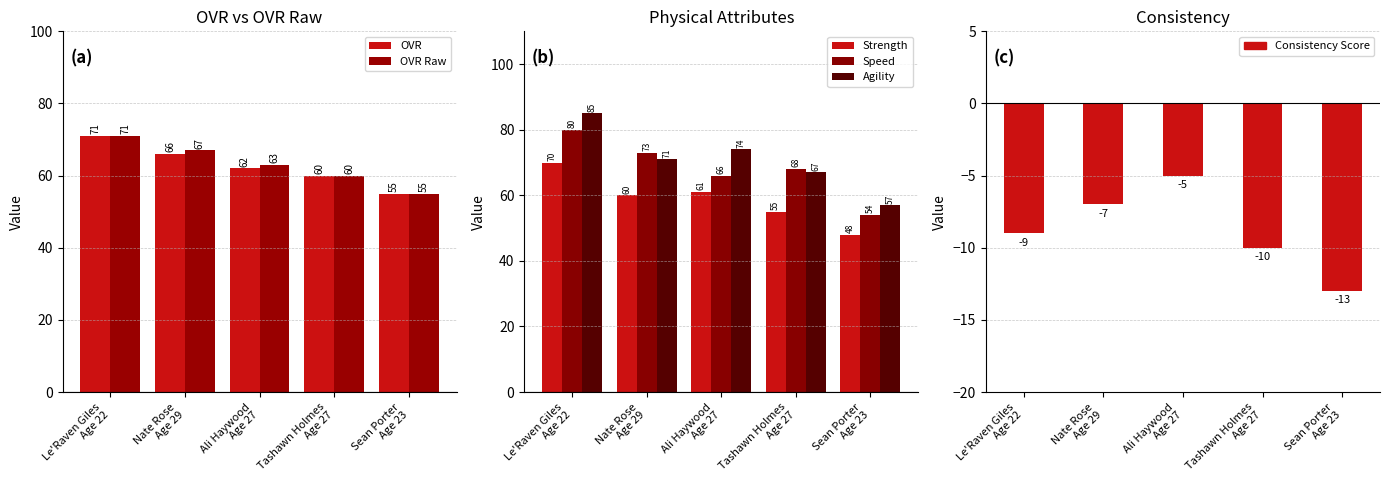

What is the difference between the Speed values at Nate Rose
Age 29 and Ali Haywood
Age 27?

7